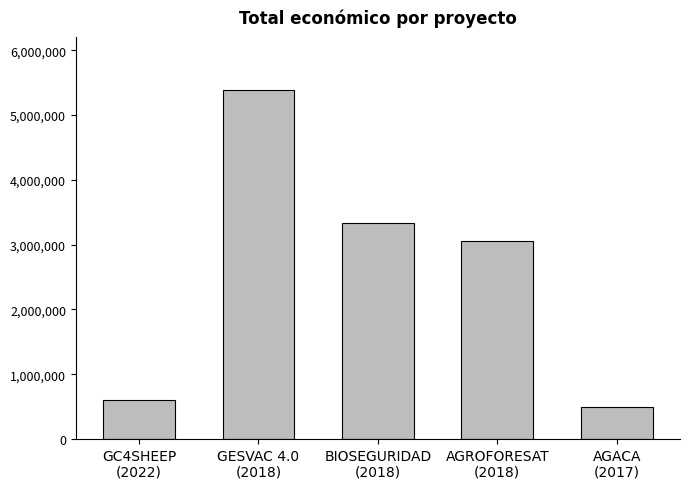

Reading left to right, transcribe all the data shown in this chart.

GC4SHEEP
(2022)=599022	GESVAC 4.0
(2018)=5390598	BIOSEGURIDAD
(2018)=3342252	AGROFORESAT
(2018)=3051573	AGACA
(2017)=492343